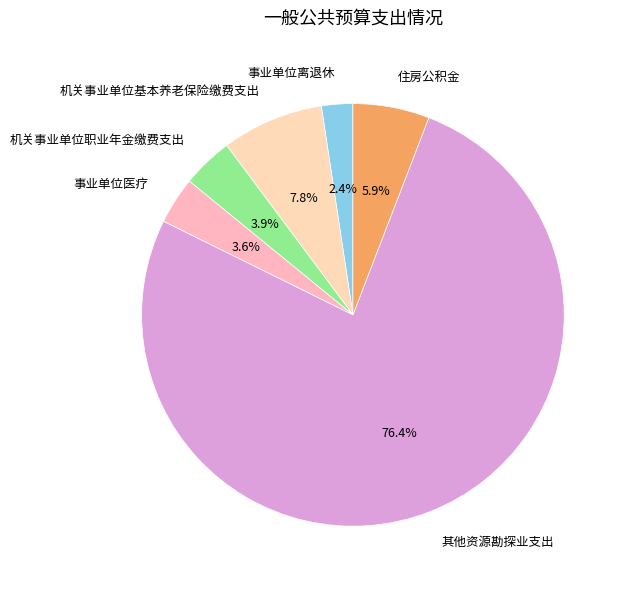

To the nearest percent, what is the combined percentage of 事业单位医疗 and 机关事业单位基本养老保险缴费支出?

11%